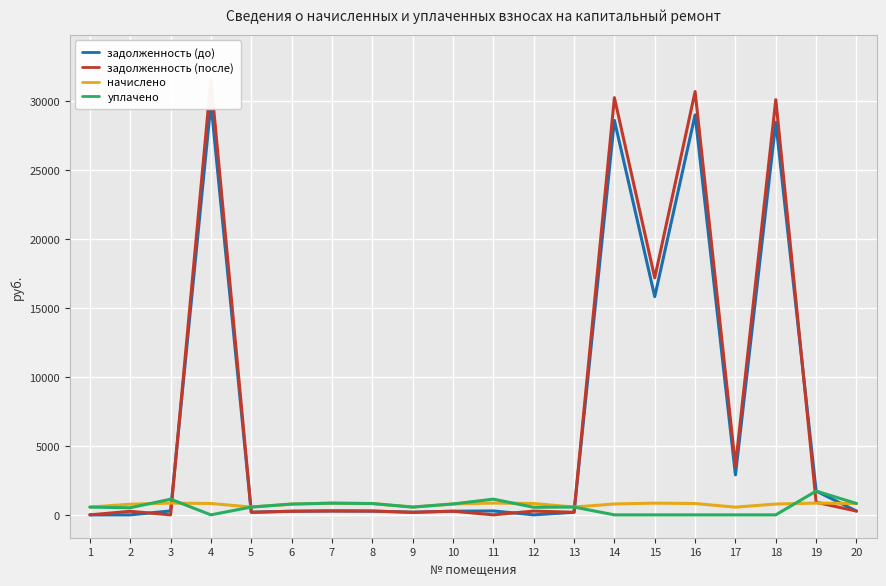

What is the difference between the maximum and minimum values in the начислено series?

295.0